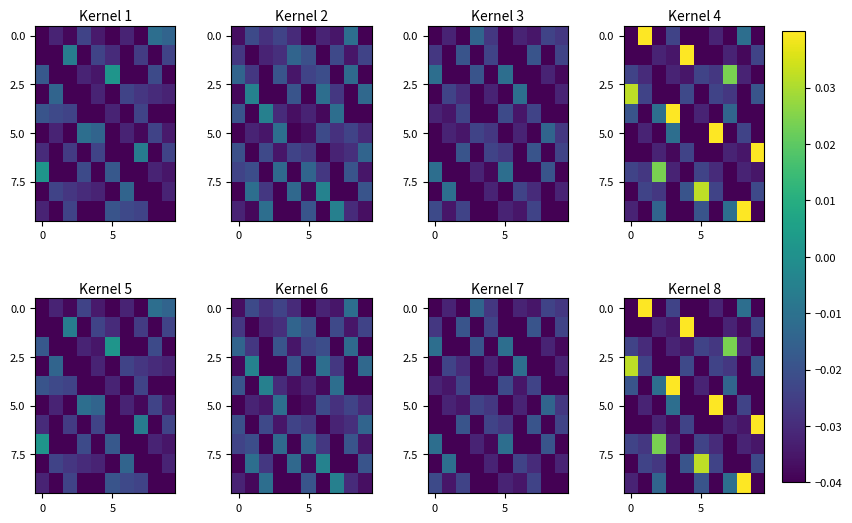

At how many categories does at least one series exceed 0?

10